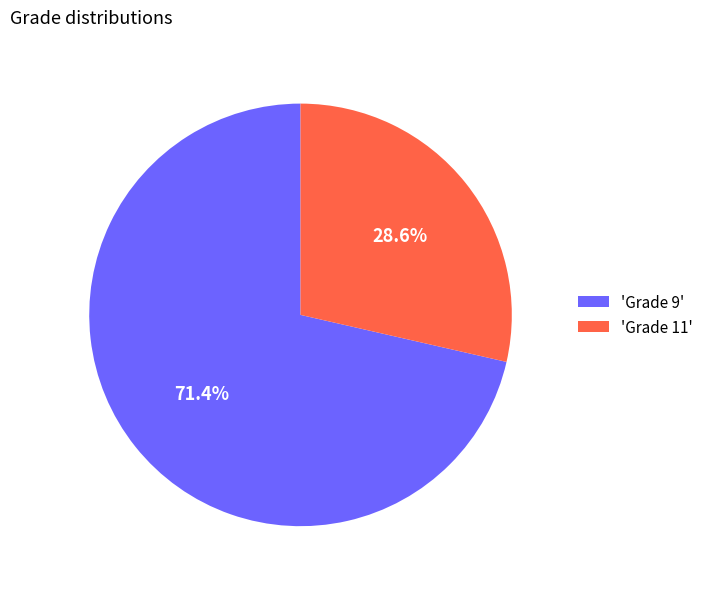

Approximately how many times larger is the value at 'Grade 9' compared to 'Grade 11'?

2.5